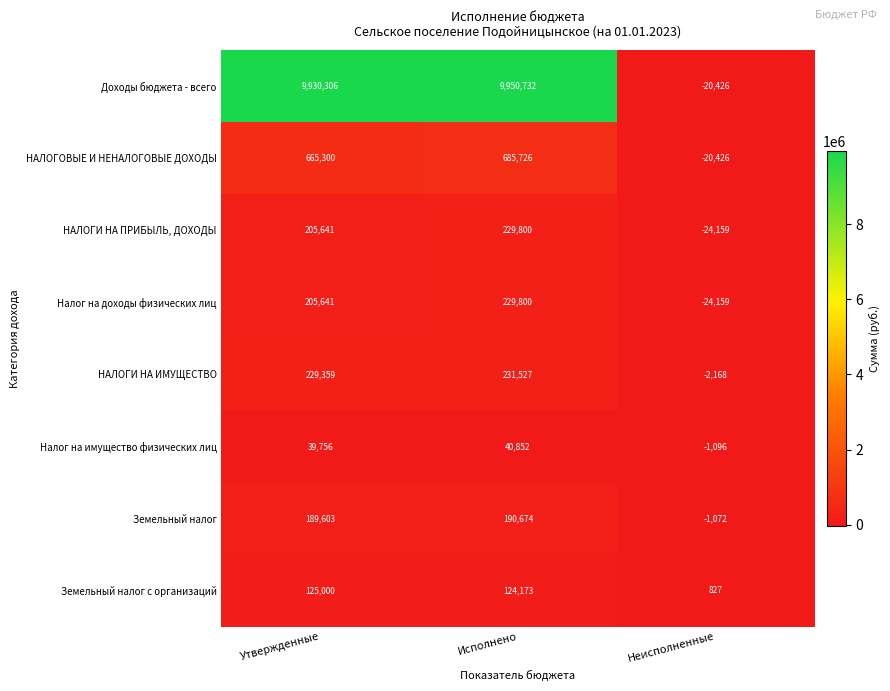

Reading left to right, extract all data points from this chart.

Доходы бюджета - всего: Утвержденные=9930306	Исполнено=9950732	Неисполненные=-20426
НАЛОГОВЫЕ И НЕНАЛОГОВЫЕ ДОХОДЫ: Утвержденные=665300	Исполнено=685726	Неисполненные=-20426
НАЛОГИ НА ПРИБЫЛЬ, ДОХОДЫ: Утвержденные=205641	Исполнено=229800	Неисполненные=-24159
Налог на доходы физических лиц: Утвержденные=205641	Исполнено=229800	Неисполненные=-24159
НАЛОГИ НА ИМУЩЕСТВО: Утвержденные=229359	Исполнено=231527	Неисполненные=-2168
Налог на имущество физических лиц: Утвержденные=39756	Исполнено=40852	Неисполненные=-1096
Земельный налог: Утвержденные=189603	Исполнено=190674	Неисполненные=-1072
Земельный налог с организаций: Утвержденные=125000	Исполнено=124173	Неисполненные=827